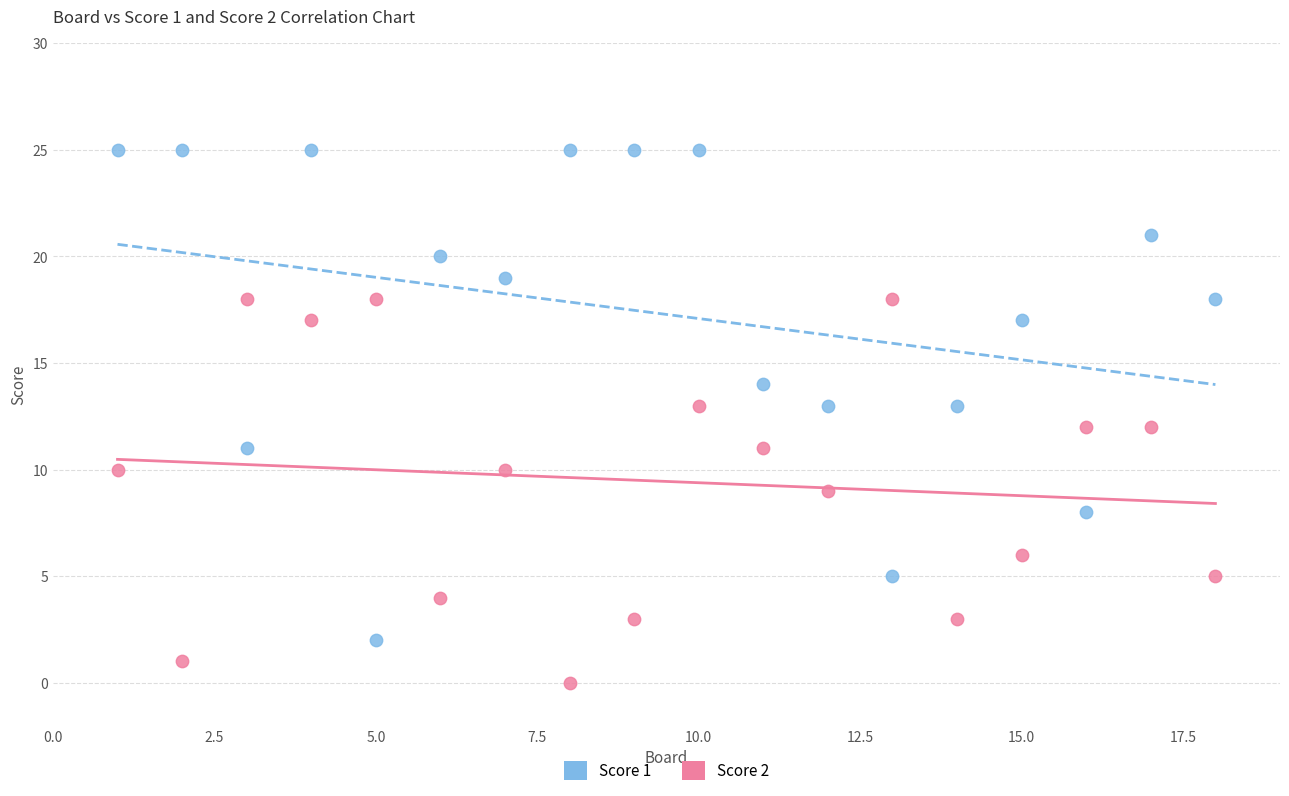

Which series has the widest spread of Y values?

Score 1